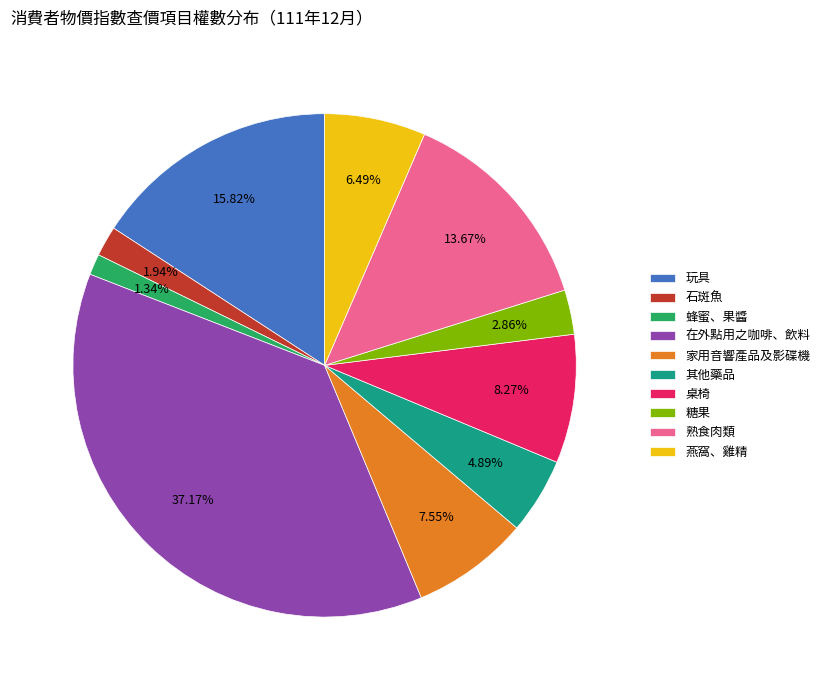

Combined, do 玩具 and 蜂蜜、果醬 account for over 50%?

No